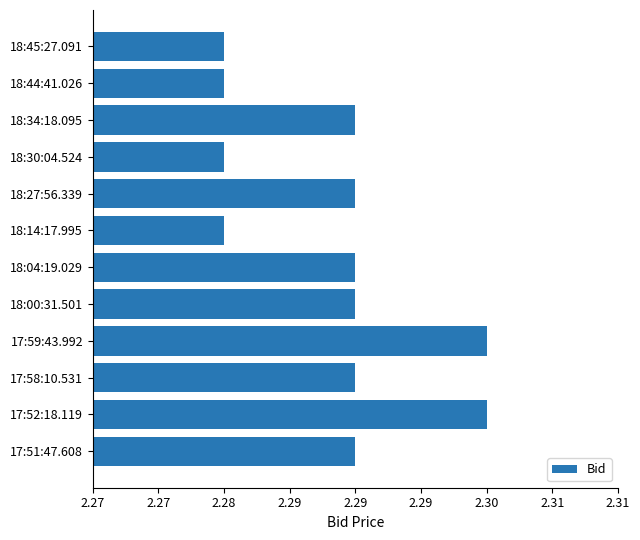

Are the bars horizontal?

Yes